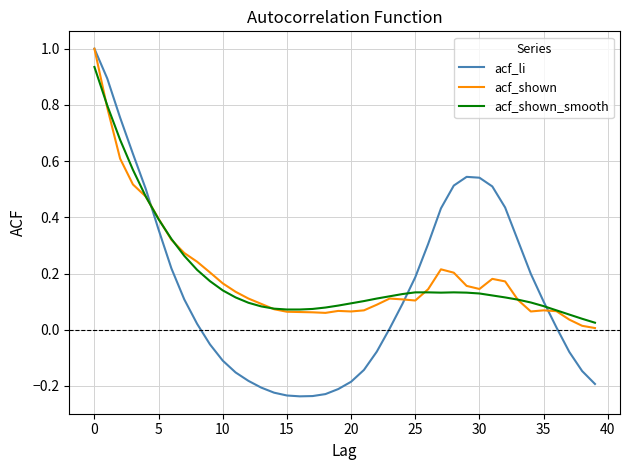

What is the highest value of the acf_li series?

1.0